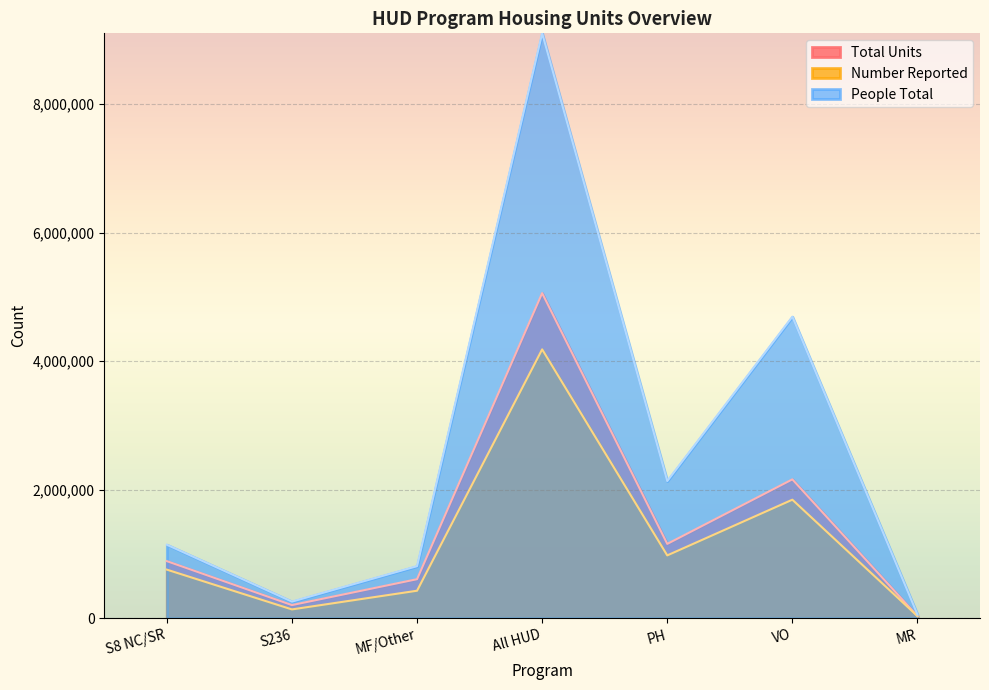

How many data points in People Total are less than 1144271?

3